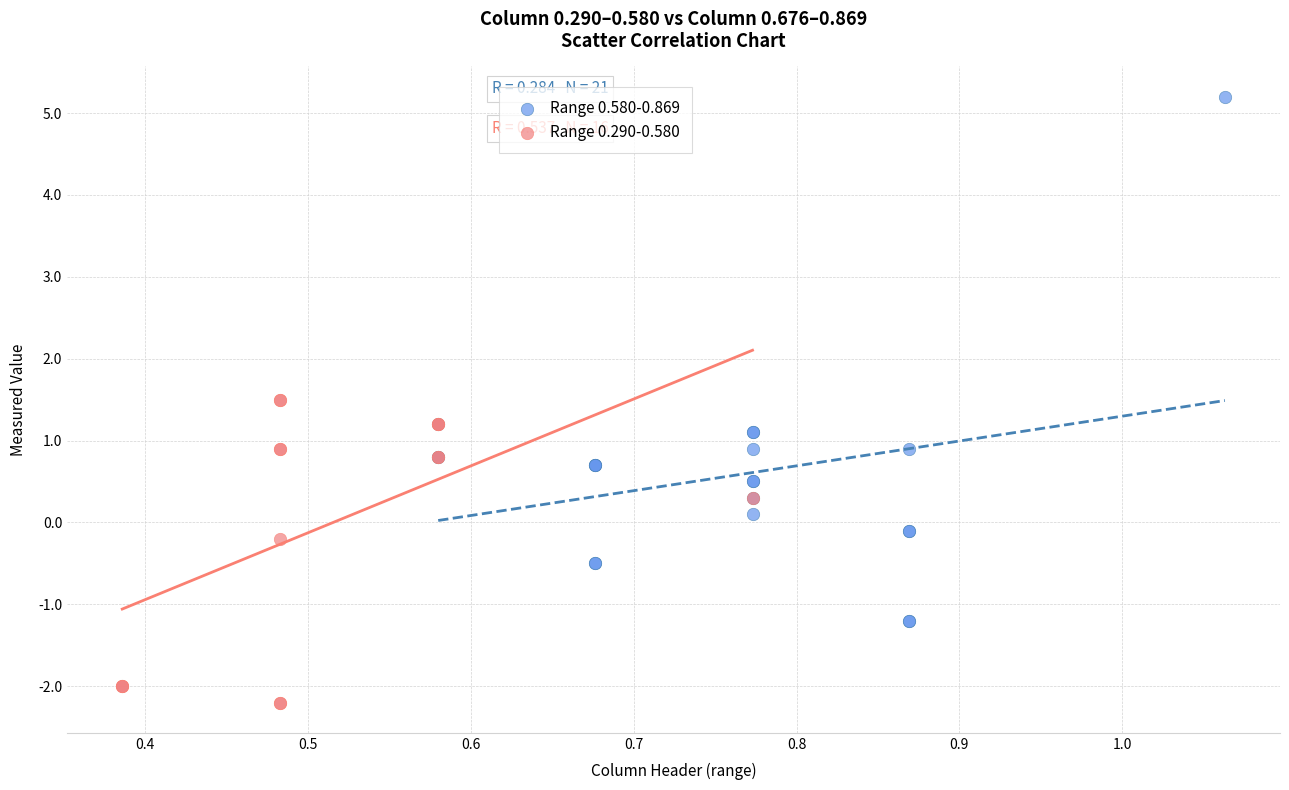

Which series contains the highest Y value?

Range 0.580-0.869